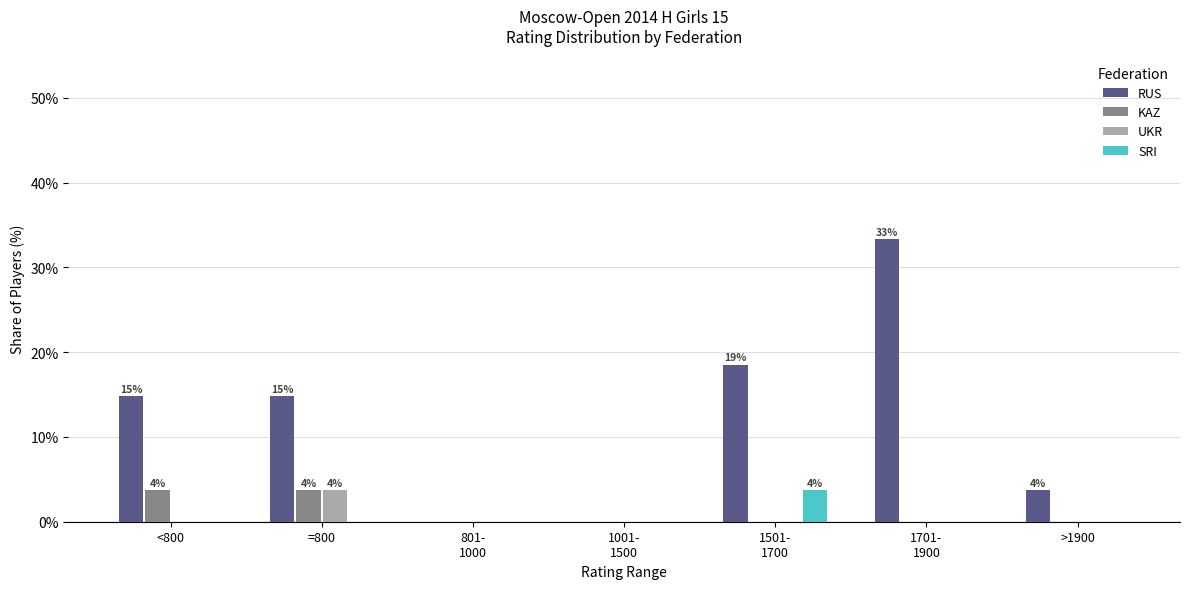

What is the difference between the KAZ values at =800 and >1900?

3.7